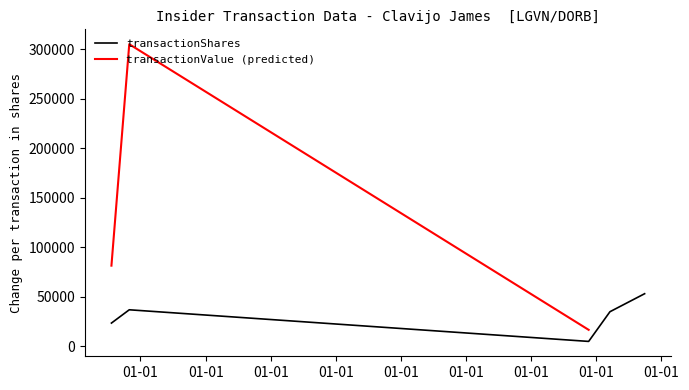

At which category does the chart reach its minimum across all series?

2007-02-09